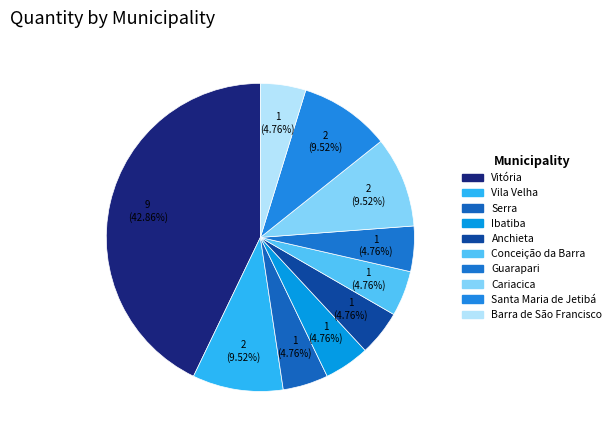

Count the number of slices in the pie.

10